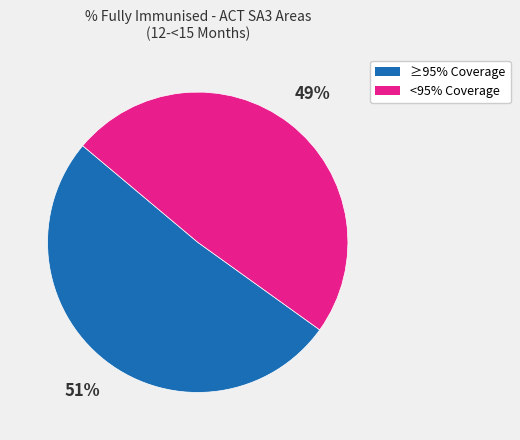

To the nearest percent, what is the average slice percentage?

50%